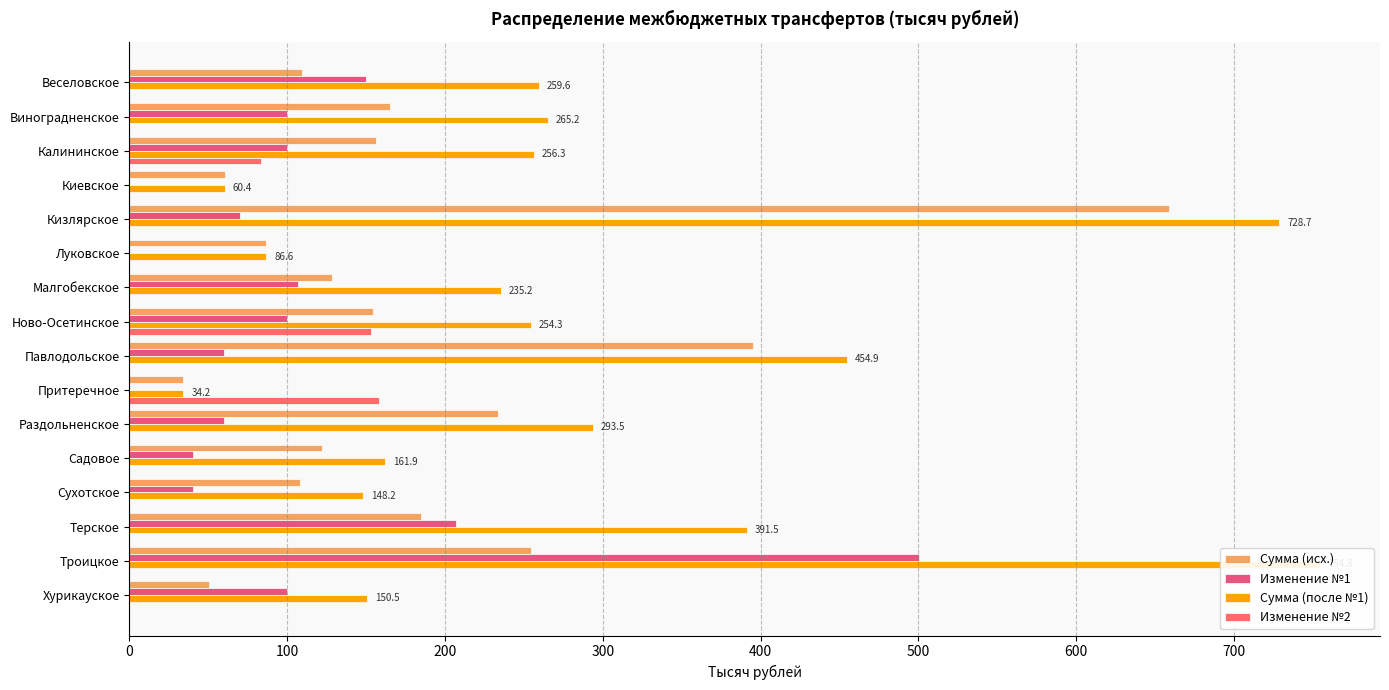

What is the sum of all Сумма (исх.) values?

2901.3